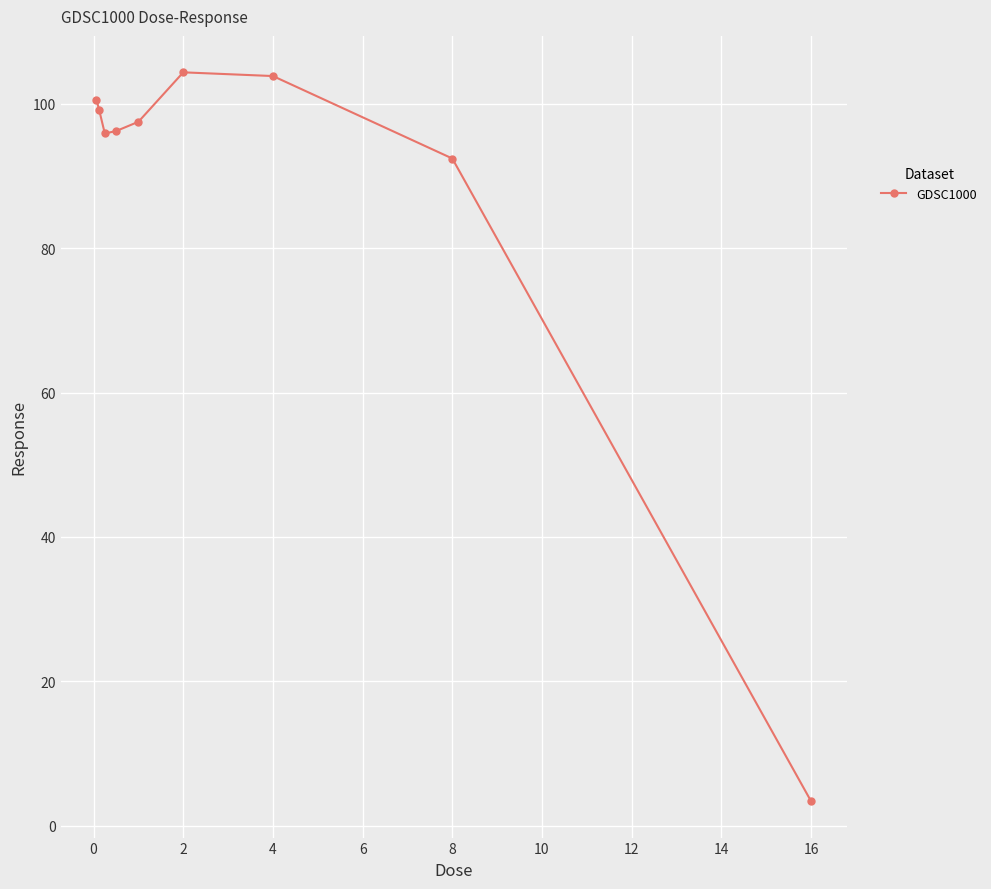

What is the difference between the maximum and second lowest values?

11.9